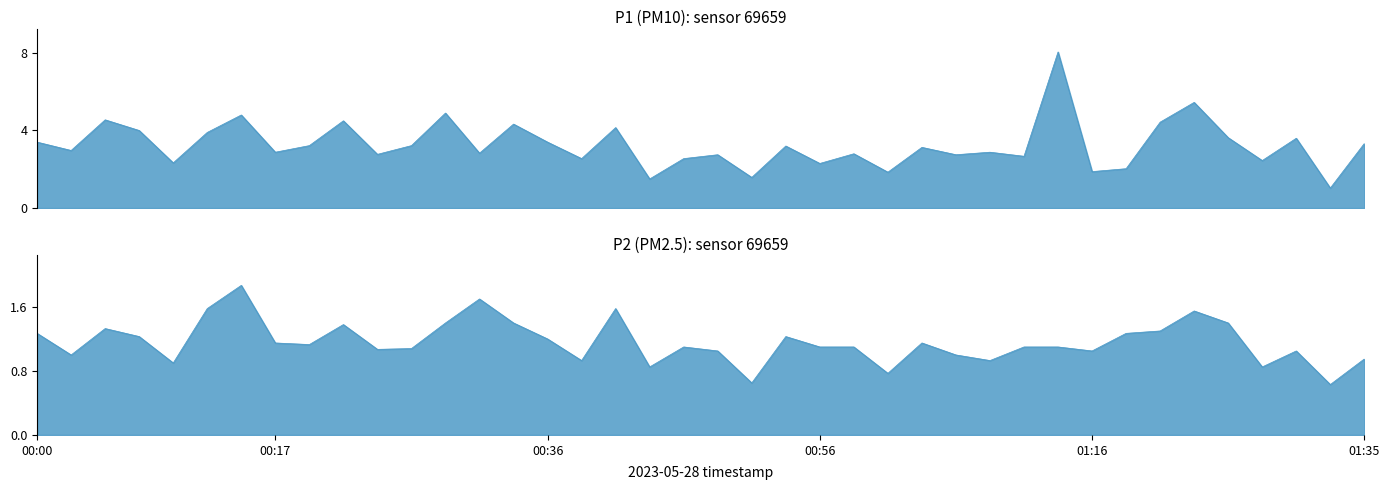

How many interior local valleys does the P2 series have?

12